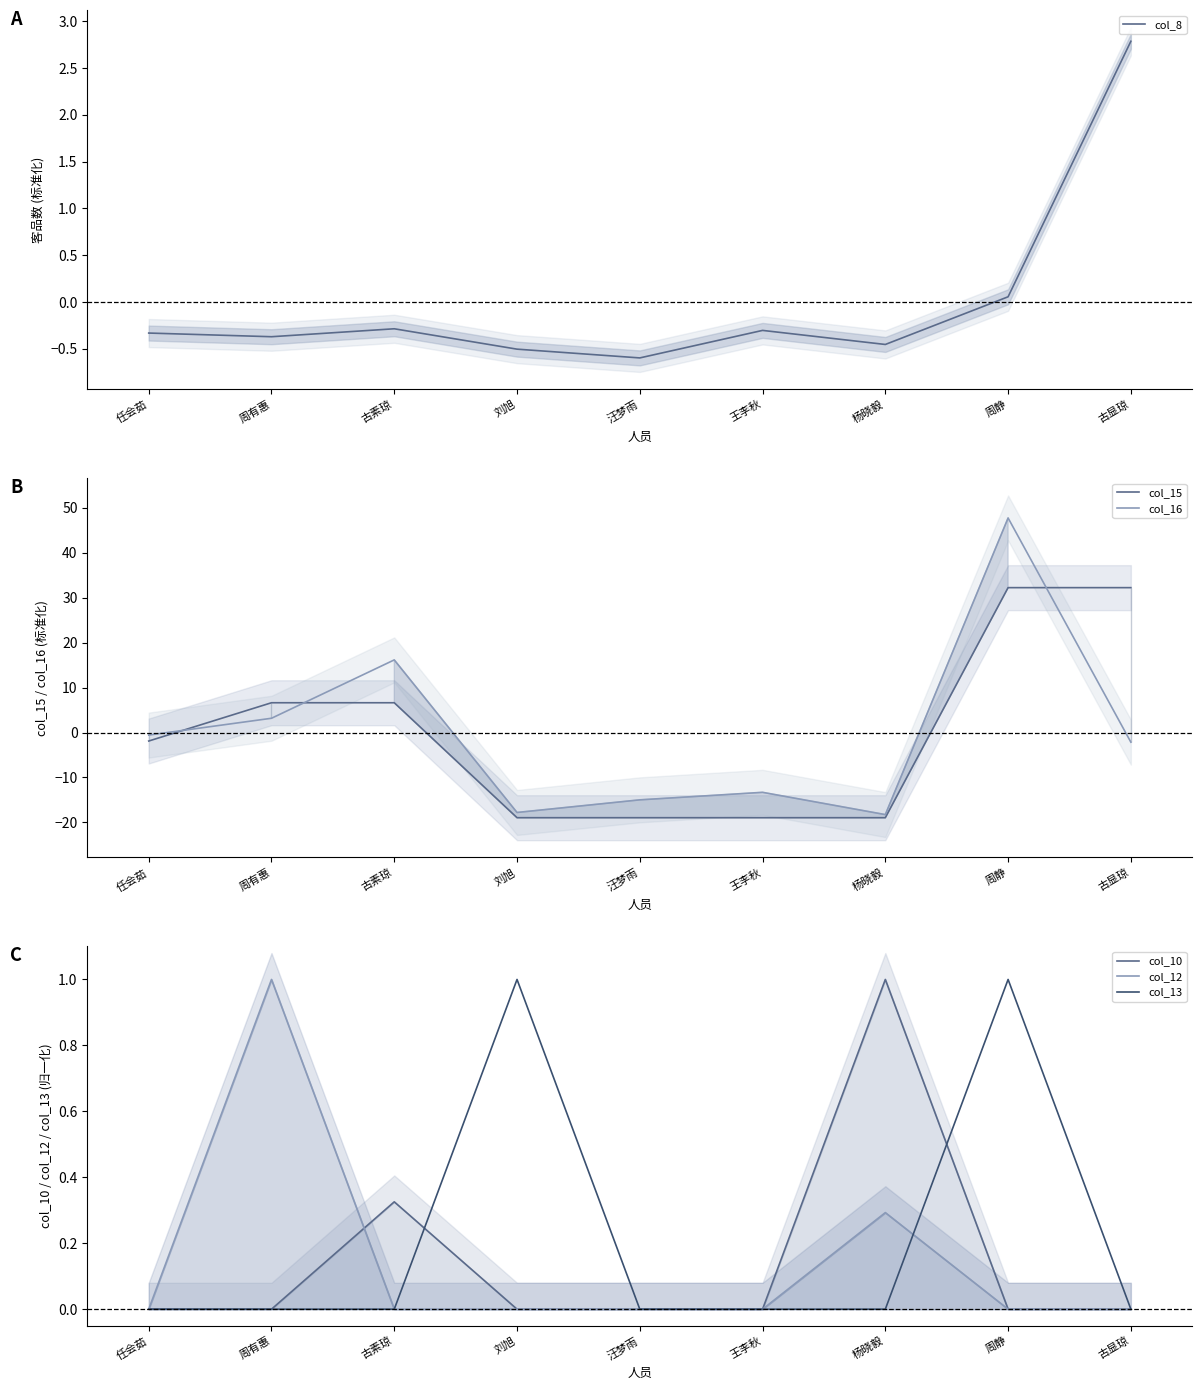

Reading left to right, list all the values displayed in this chart.

col_8: 任会茹=-0.3	周有惠=-0.4	古素琼=-0.3	刘旭=-0.5	汪梦雨=-0.6	王李秋=-0.3	杨晓毅=-0.5	周静=0.1	古显琼=2.8
col_15: 任会茹=-1.9	周有惠=6.6	古素琼=6.6	刘旭=-18.9	汪梦雨=-18.9	王李秋=-18.9	杨晓毅=-18.9	周静=32.2	古显琼=32.2
col_16: 任会茹=-0.6	周有惠=3.2	古素琼=16.1	刘旭=-17.8	汪梦雨=-15.0	王李秋=-13.3	杨晓毅=-18.2	周静=47.7	古显琼=-2.1
col_10: 任会茹=0.0	周有惠=0.0	古素琼=0.3	刘旭=0.0	汪梦雨=0.0	王李秋=0.0	杨晓毅=1.0	周静=0.0	古显琼=0.0
col_12: 任会茹=0.0	周有惠=1.0	古素琼=0.0	刘旭=0.0	汪梦雨=0.0	王李秋=0.0	杨晓毅=0.3	周静=0.0	古显琼=0.0
col_13: 任会茹=0.0	周有惠=0.0	古素琼=0.0	刘旭=1.0	汪梦雨=0.0	王李秋=0.0	杨晓毅=0.0	周静=1.0	古显琼=0.0